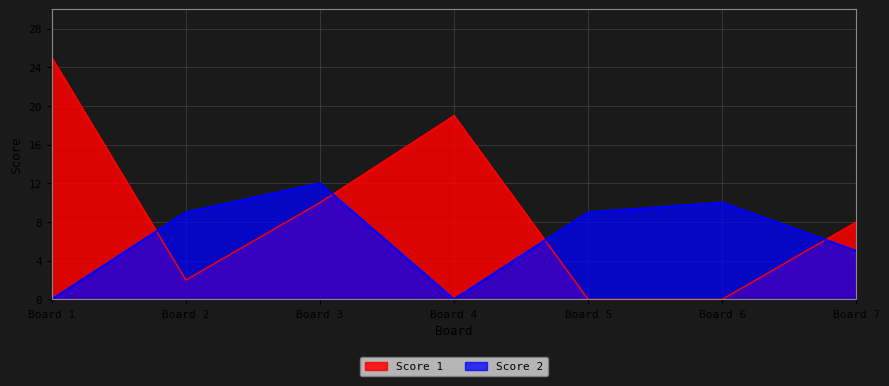

What is the difference between the maximum and minimum values in the Score 2 series?

12